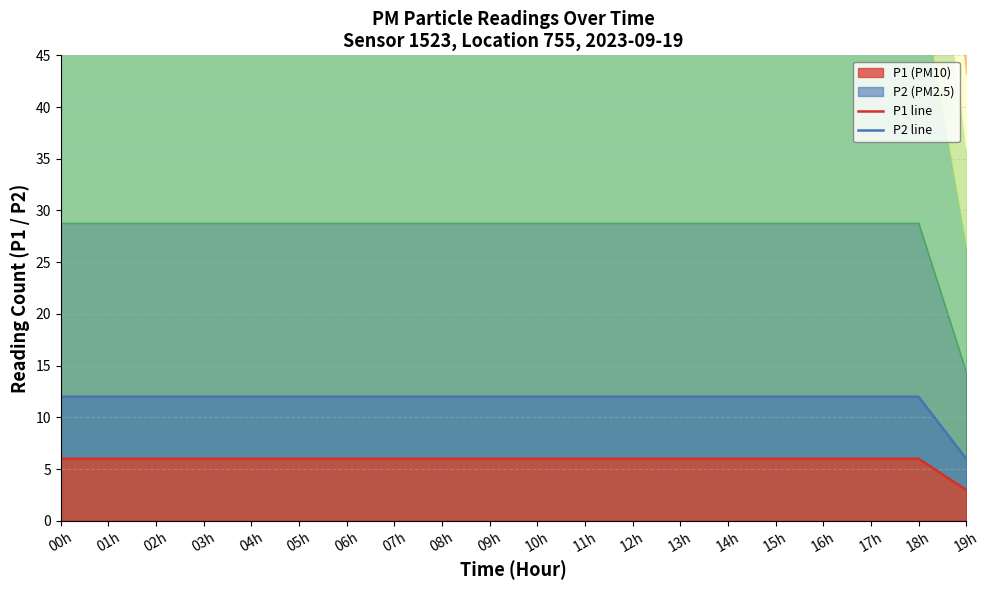

True or false: P2 line has a value of 5 at 17h.

False